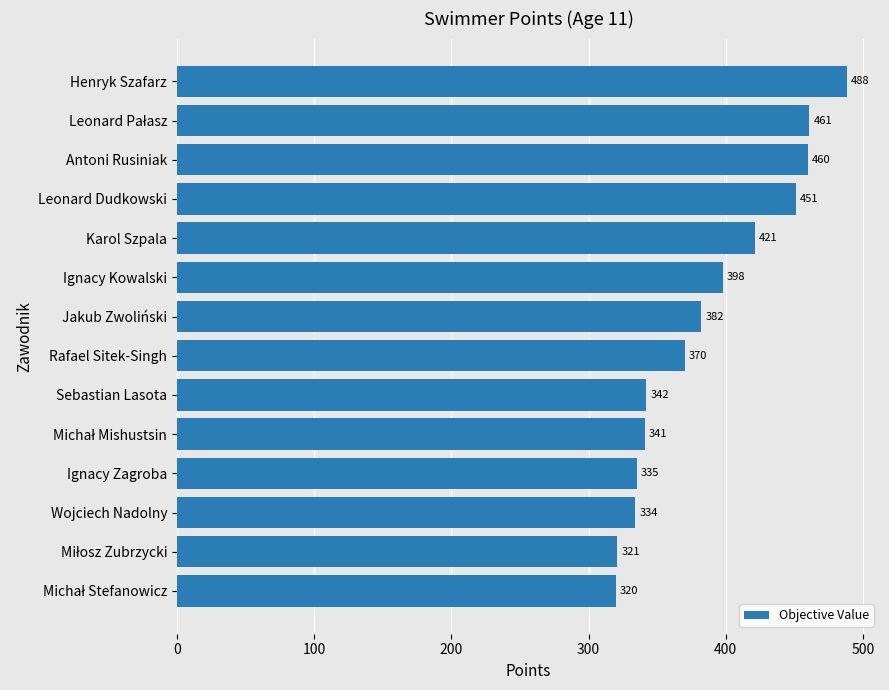

What is the greatest value displayed?

488